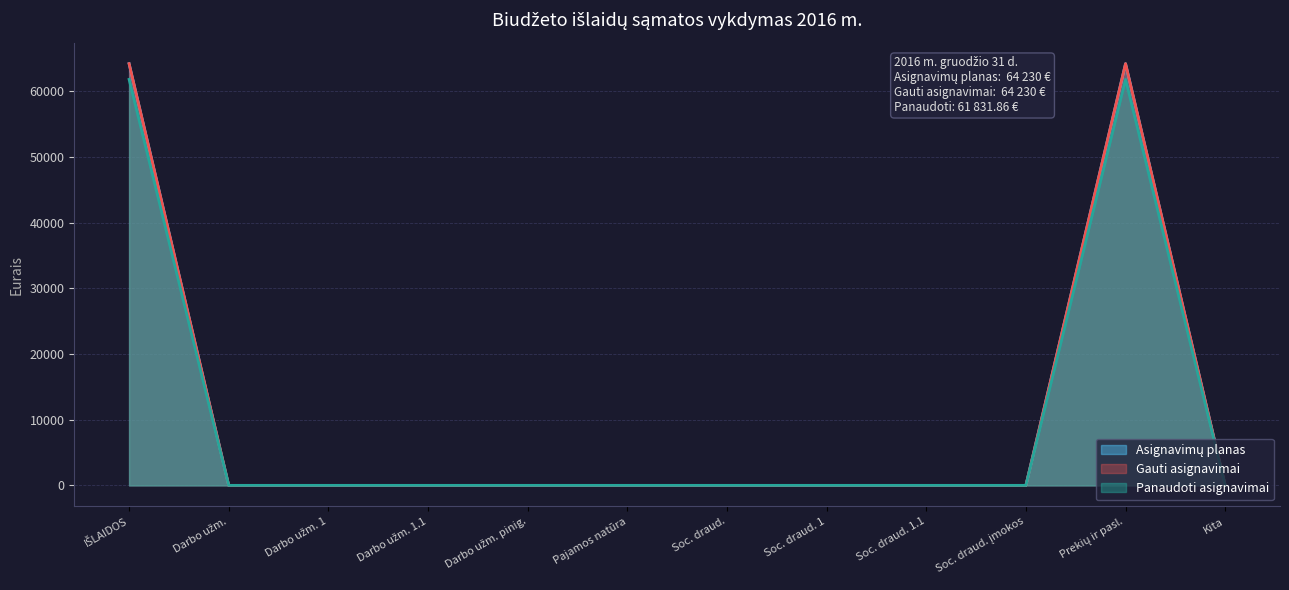

What is the difference between the highest and lowest values at Eil. 12?

2398.1